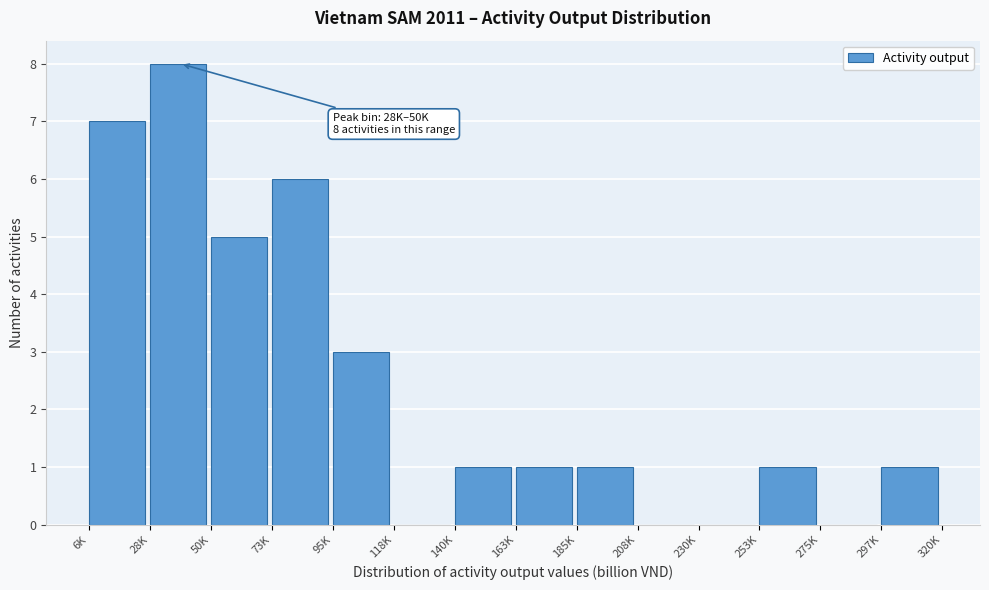

Reading right to left, extract all data points from this chart.

297K=1	275K=0	253K=1	230K=0	208K=0	185K=1	163K=1	140K=1	118K=0	95K=3	73K=6	50K=5	28K=8	6K=7